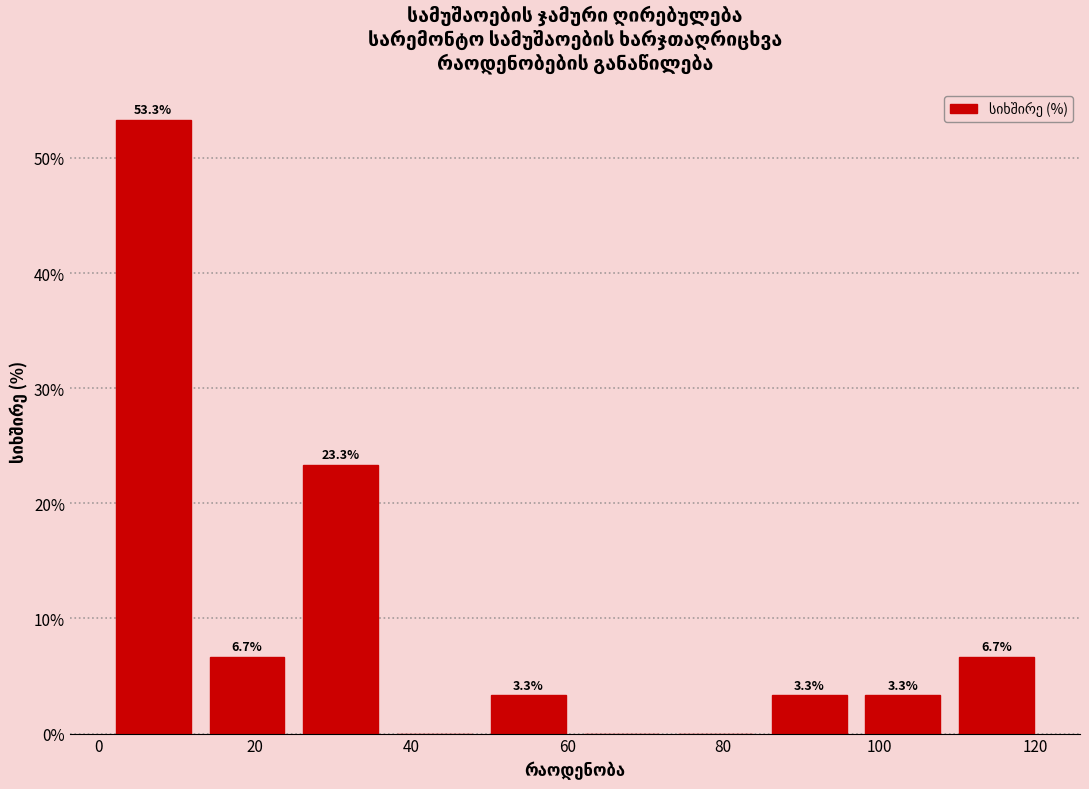

Which range on the x-axis has the tallest bar?

1 to 13